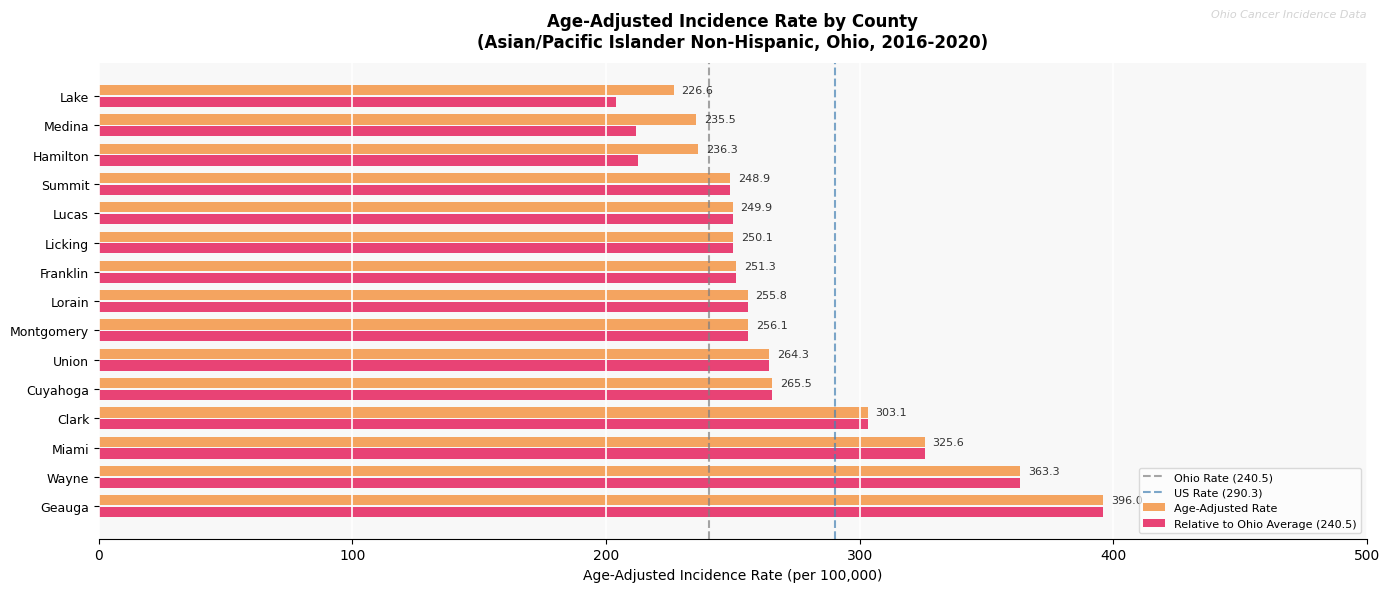

What is the smallest value displayed?

203.9